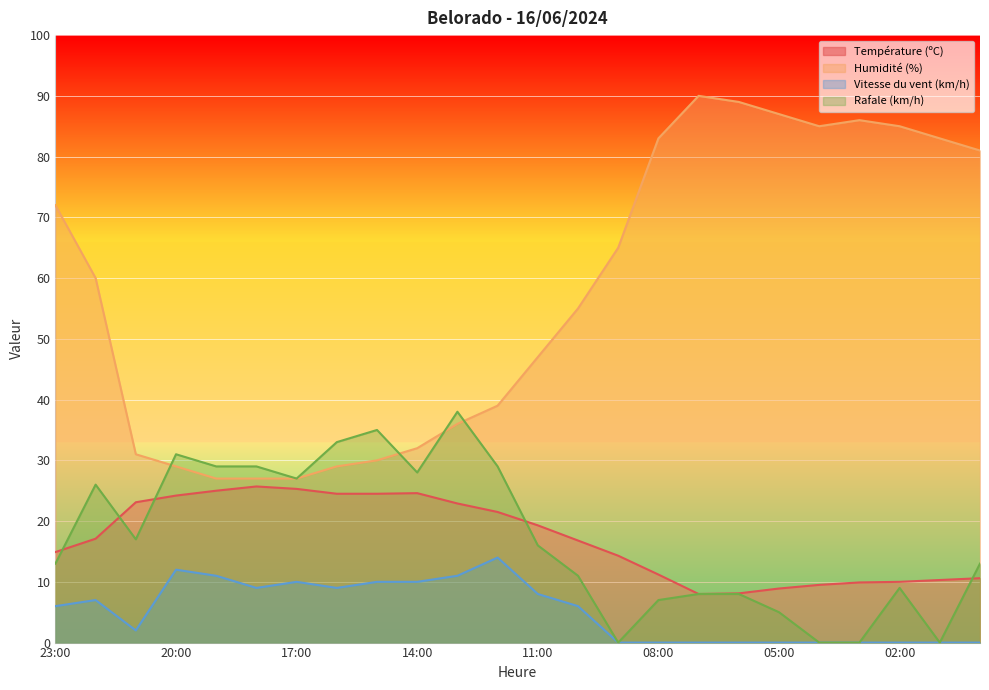

What is the label of the 19th point from the right?

18:00